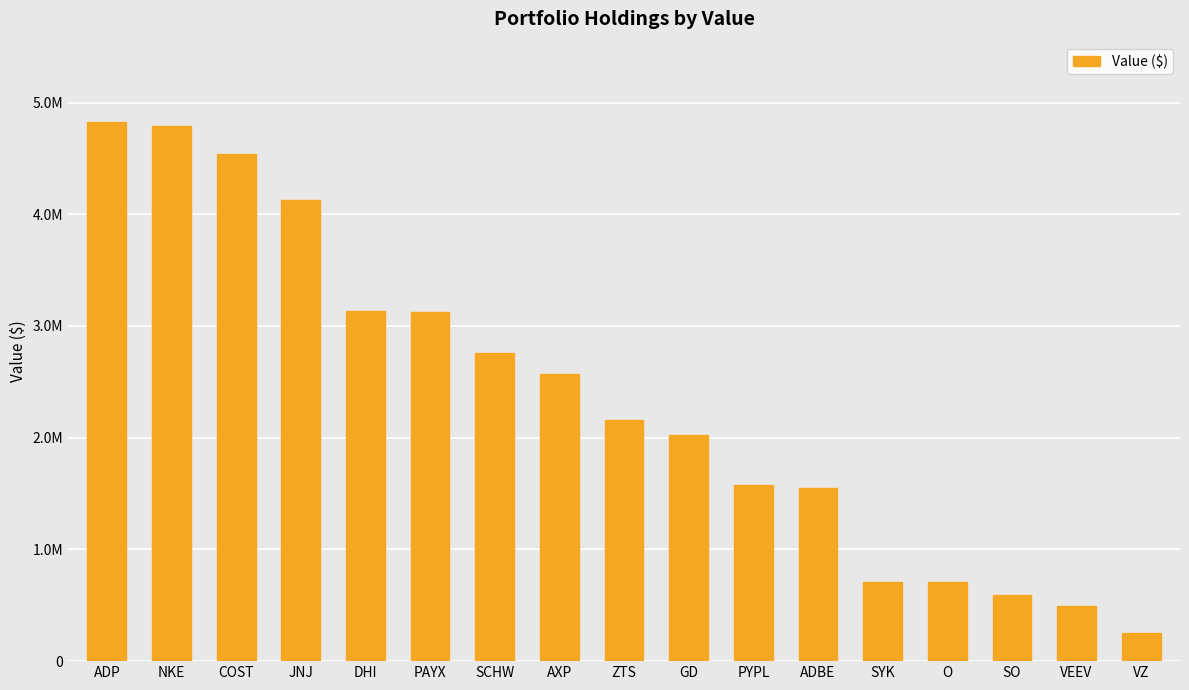

Are the bars horizontal?

No